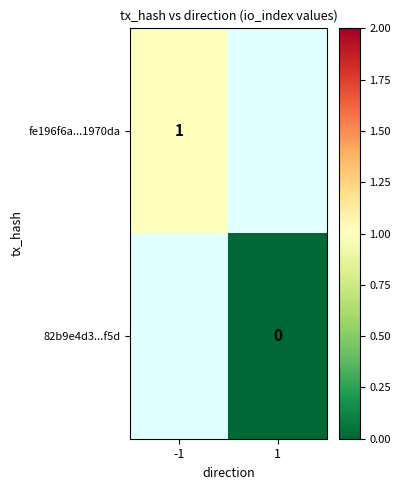

True or false: fe196f6a...1970da has a value of 2 at -1.

False